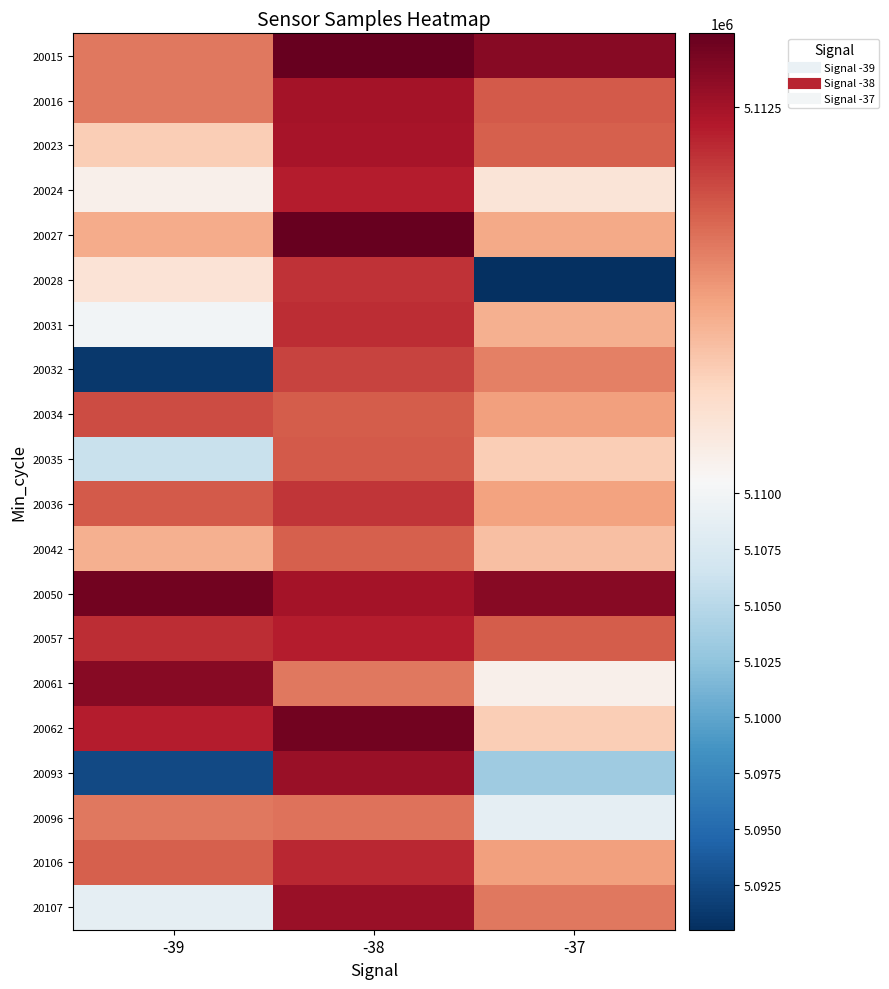

Reading left to right, transcribe all the data shown in this chart.

20015: -39=5111778	-38=5112890	-37=5112686
20016: -39=5111777	-38=5112489	-37=5111983
20023: -39=5111114	-38=5112477	-37=5111942
20024: -39=5110638	-38=5112374	-37=5110831
20027: -39=5111409	-38=5112890	-37=5111417
20028: -39=5110847	-38=5112236	-37=5090525
20031: -39=5109957	-38=5112280	-37=5111358
20032: -39=5091266	-38=5112126	-37=5111713
20034: -39=5112064	-38=5111963	-37=5111505
20035: -39=5106139	-38=5111979	-37=5111114
20036: -39=5111983	-38=5112219	-37=5111477
20042: -39=5111358	-38=5111942	-37=5111232
20050: -39=5112809	-38=5112489	-37=5112686
20057: -39=5112280	-38=5112374	-37=5111963
20061: -39=5112686	-38=5111778	-37=5110638
20062: -39=5112374	-38=5112809	-37=5111114
20093: -39=5092504	-38=5112560	-37=5103430
20096: -39=5111777	-38=5111818	-37=5108726
20106: -39=5111942	-38=5112301	-37=5111505
20107: -39=5108726	-38=5112560	-37=5111778